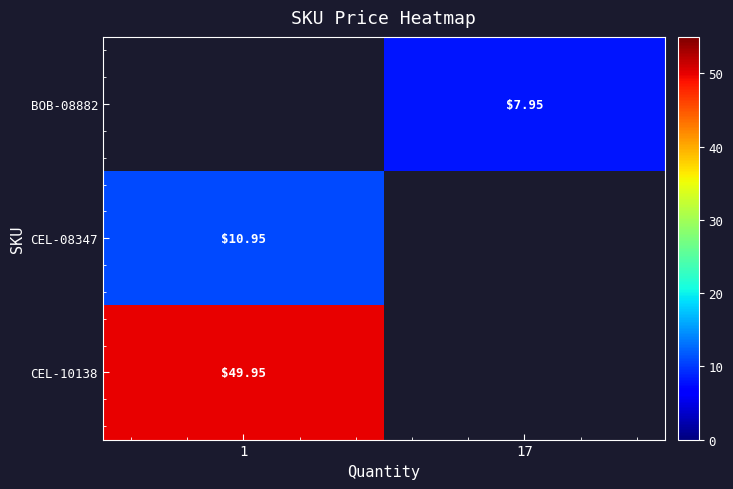

Which category has the lowest value across all series?

17